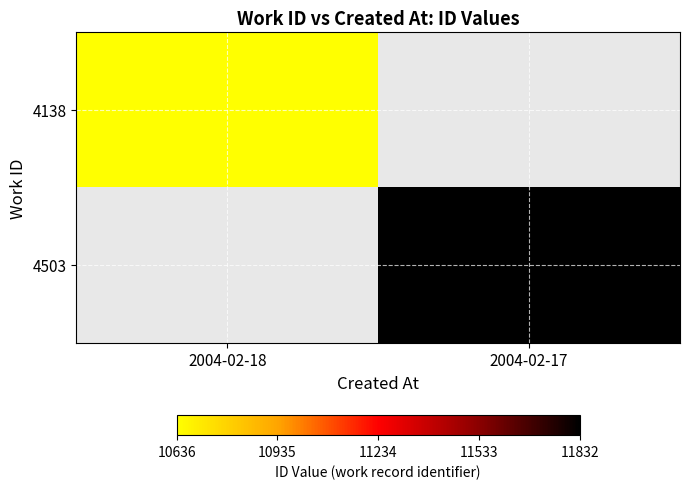

List the labels in order of 4138 value, smallest first.

2004-02-18, 2004-02-17